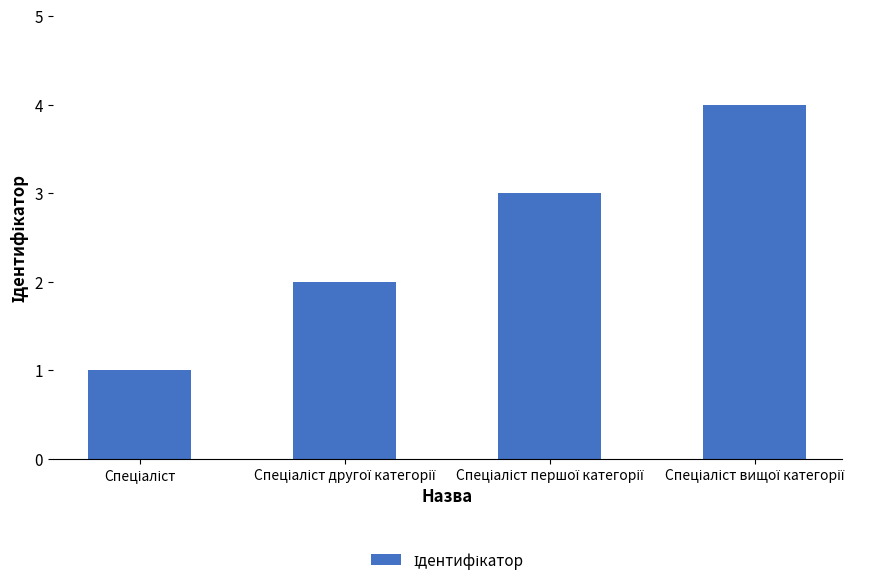

What is the difference between the maximum and minimum values?

3